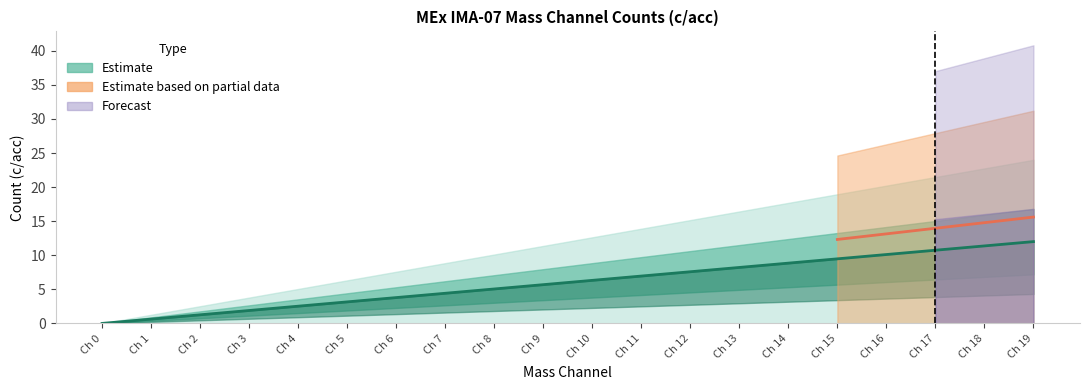

Count the number of values greater than 6.

10